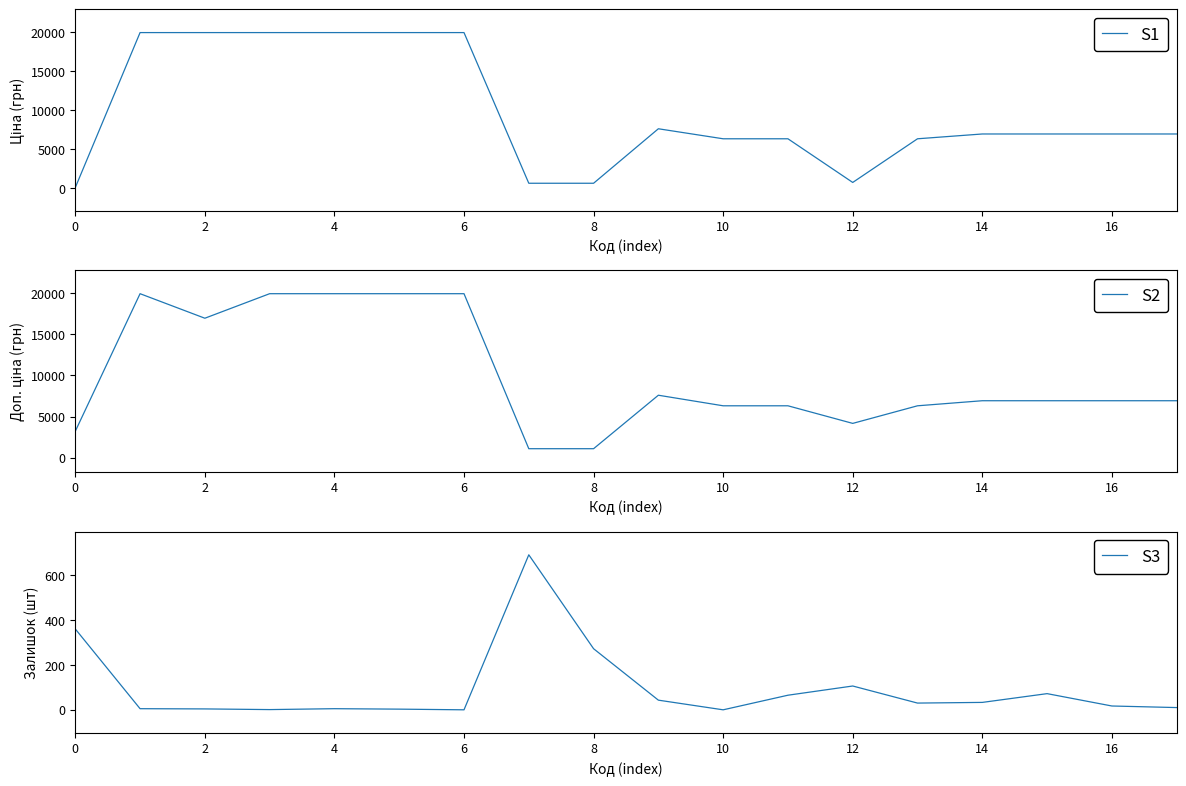

The value of S3 at 12 is 71. True or false?

False